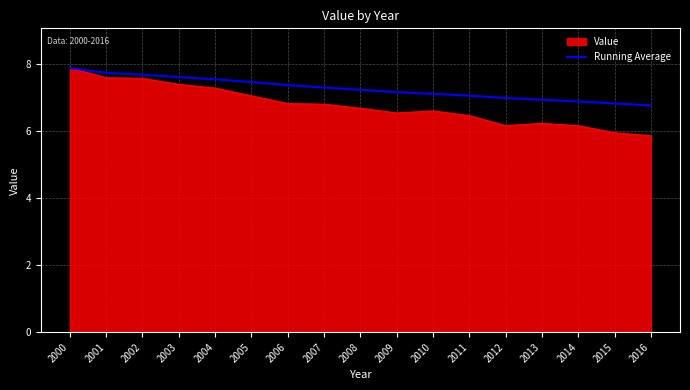

True or false: Value has a value of 7.0 at 2005.

True